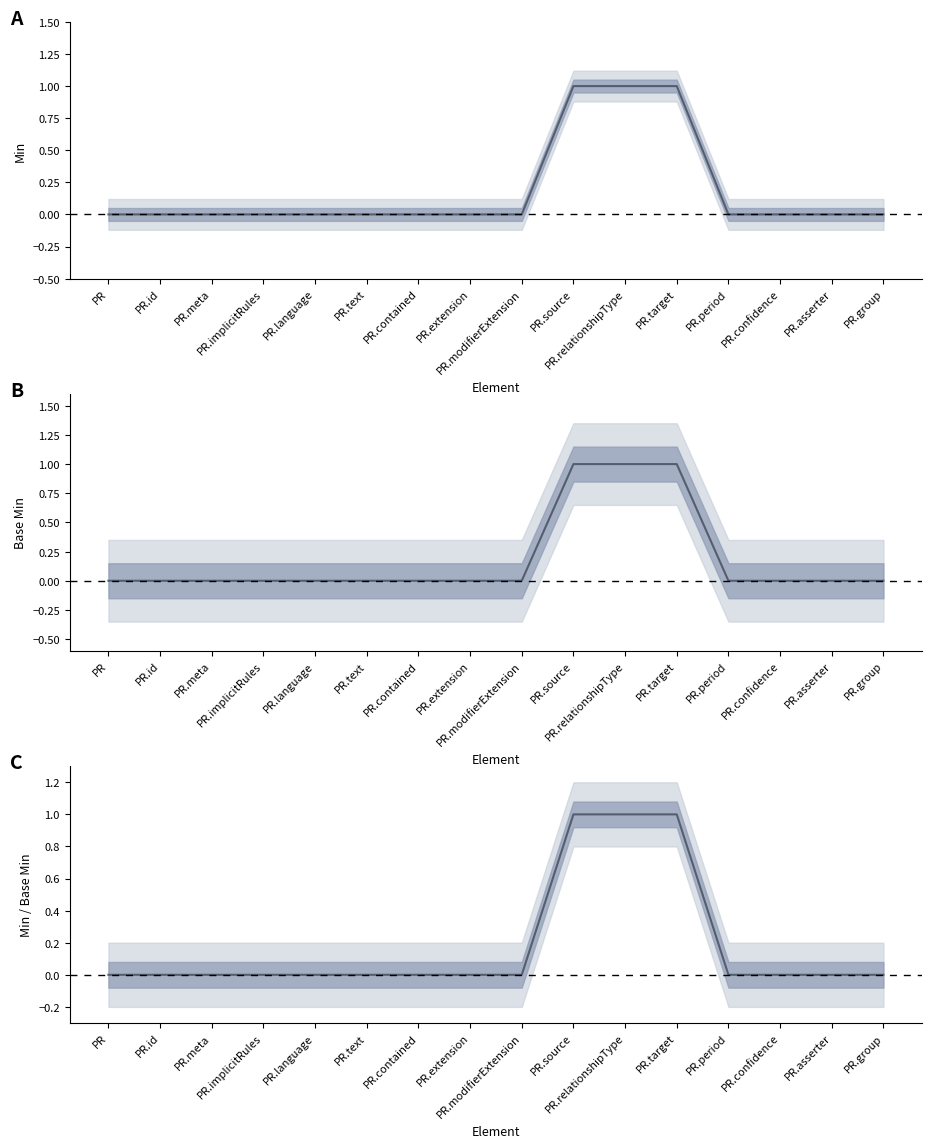

True or false: Base Min and Min intersect in this chart.

False